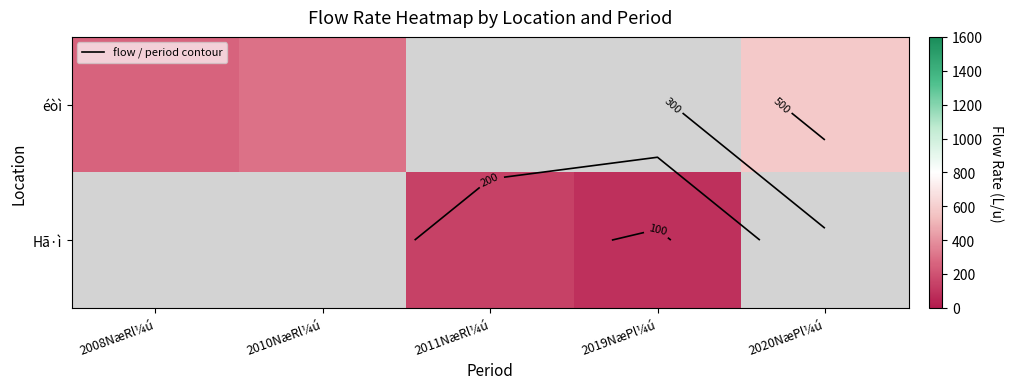

What is the minimum value shown in the chart?

85.0